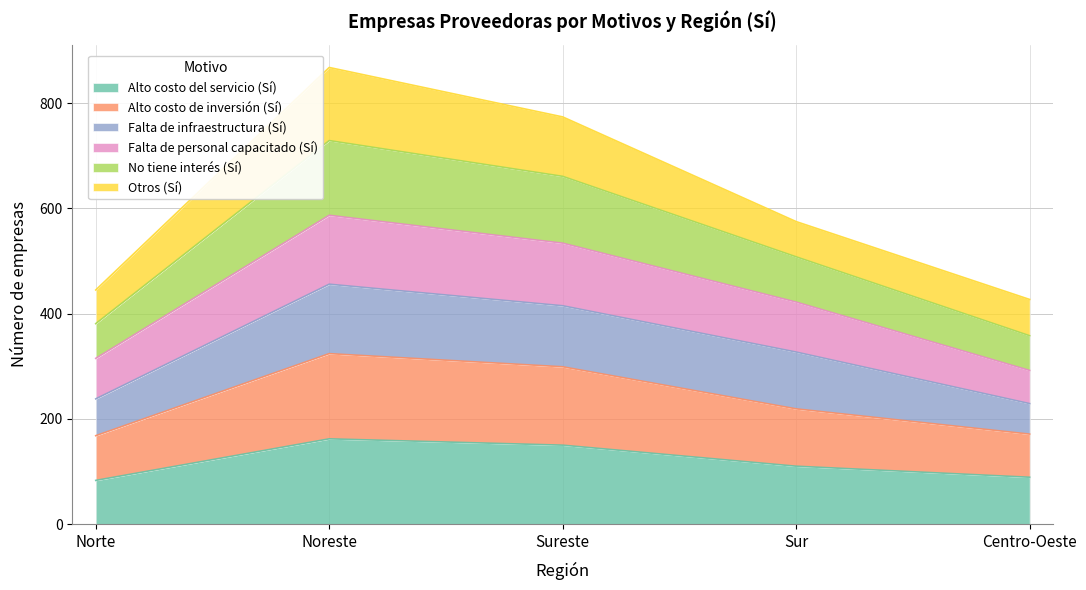

Is it true that Alto costo del servicio (Sí) equals 146 at Sur?

False